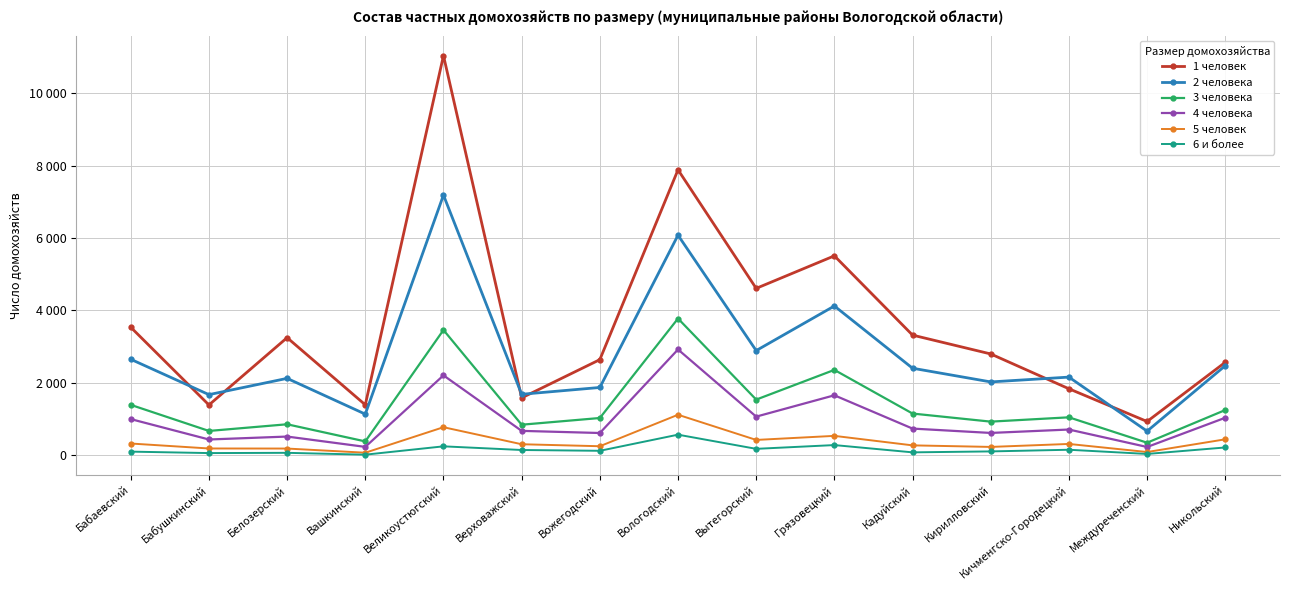

Reading right to left, what are all the values shown in this chart?

1 человек: Никольский=2570	Междуреченский=936	Кичменгско-Городецкий=1839	Кирилловский=2800	Кадуйский=3320	Грязовецкий=5508	Вытегорский=4610	Вологодский=7883	Вожегодский=2643	Верховажский=1588	Великоустюгский=11034	Вашкинский=1396	Белозерский=3250	Бабушкинский=1392	Бабаевский=3537
2 человека: Никольский=2476	Междуреченский=669	Кичменгско-Городецкий=2161	Кирилловский=2028	Кадуйский=2406	Грязовецкий=4124	Вытегорский=2893	Вологодский=6078	Вожегодский=1875	Верховажский=1687	Великоустюгский=7185	Вашкинский=1139	Белозерский=2126	Бабушкинский=1677	Бабаевский=2653
3 человека: Никольский=1252	Междуреченский=350	Кичменгско-Городецкий=1051	Кирилловский=932	Кадуйский=1155	Грязовецкий=2360	Вытегорский=1540	Вологодский=3778	Вожегодский=1032	Верховажский=847	Великоустюгский=3461	Вашкинский=386	Белозерский=859	Бабушкинский=675	Бабаевский=1395
4 человека: Никольский=1039	Междуреченский=232	Кичменгско-Городецкий=714	Кирилловский=620	Кадуйский=740	Грязовецкий=1659	Вытегорский=1070	Вологодский=2924	Вожегодский=618	Верховажский=677	Великоустюгский=2209	Вашкинский=235	Белозерский=520	Бабушкинский=439	Бабаевский=1002
5 человек: Никольский=444	Междуреченский=93	Кичменгско-Городецкий=316	Кирилловский=234	Кадуйский=277	Грязовецкий=539	Вытегорский=427	Вологодский=1122	Вожегодский=253	Верховажский=308	Великоустюгский=778	Вашкинский=74	Белозерский=189	Бабушкинский=191	Бабаевский=328
6 и более: Никольский=219	Междуреченский=40	Кичменгско-Городецкий=156	Кирилловский=110	Кадуйский=84	Грязовецкий=285	Вытегорский=181	Вологодский=572	Вожегодский=127	Верховажский=149	Великоустюгский=250	Вашкинский=20	Белозерский=71	Бабушкинский=64	Бабаевский=104